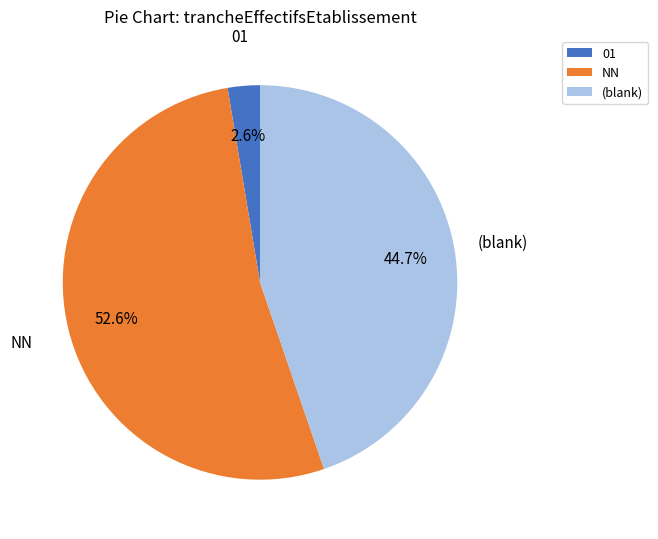

Is NN the majority of the pie?

Yes